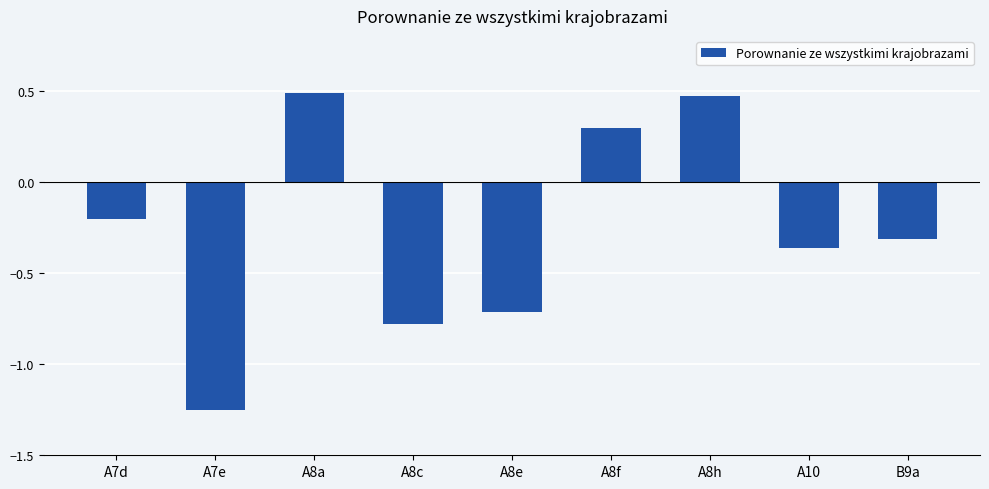

Count the values in the range 0 to 1.

3